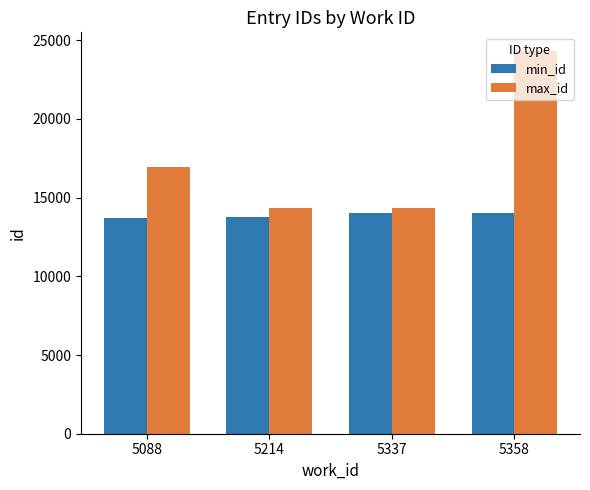

Which series has the widest spread of values?

max_id